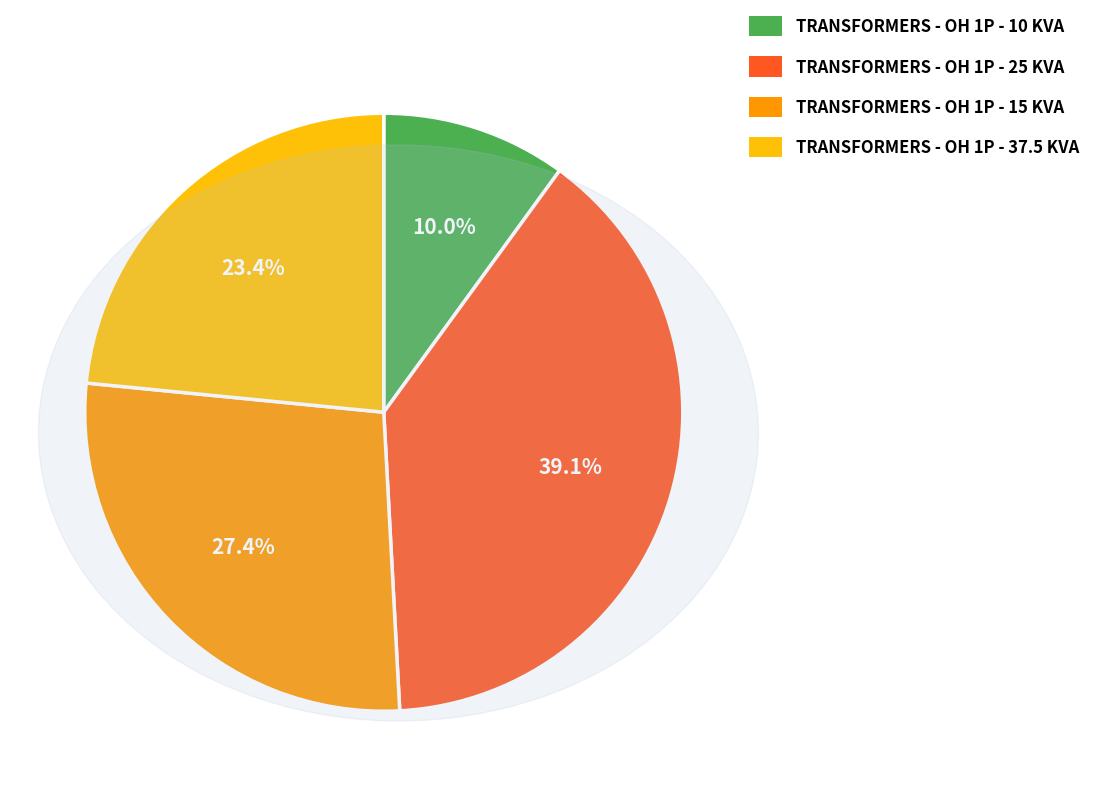

To the nearest percent, what percentage of the pie is TRANSFORMERS - OH 1P - 15 KVA?

27%